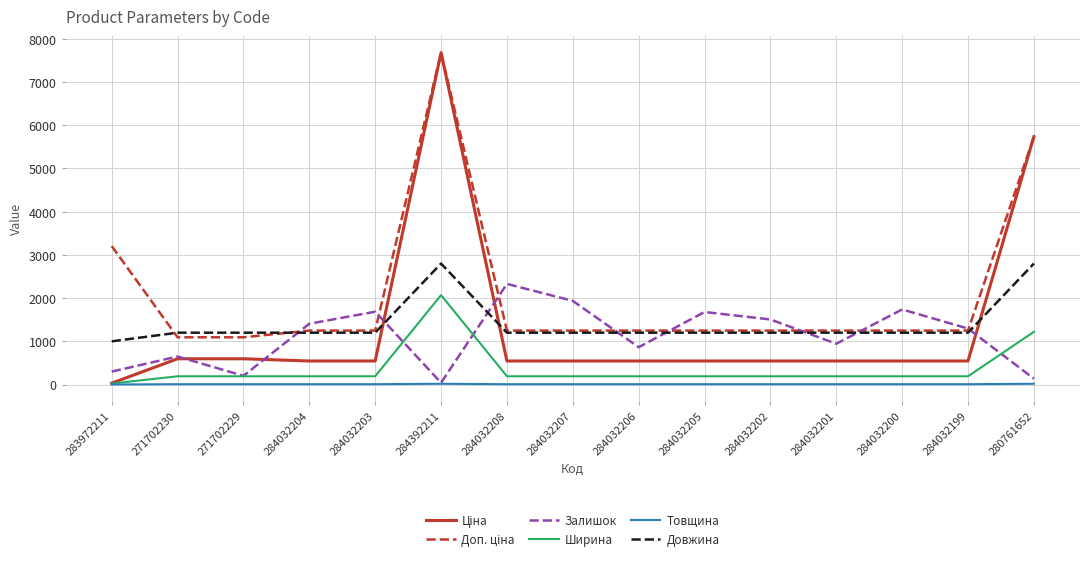

True or false: Залишок has a value of 1936.0 at 284032207.

True